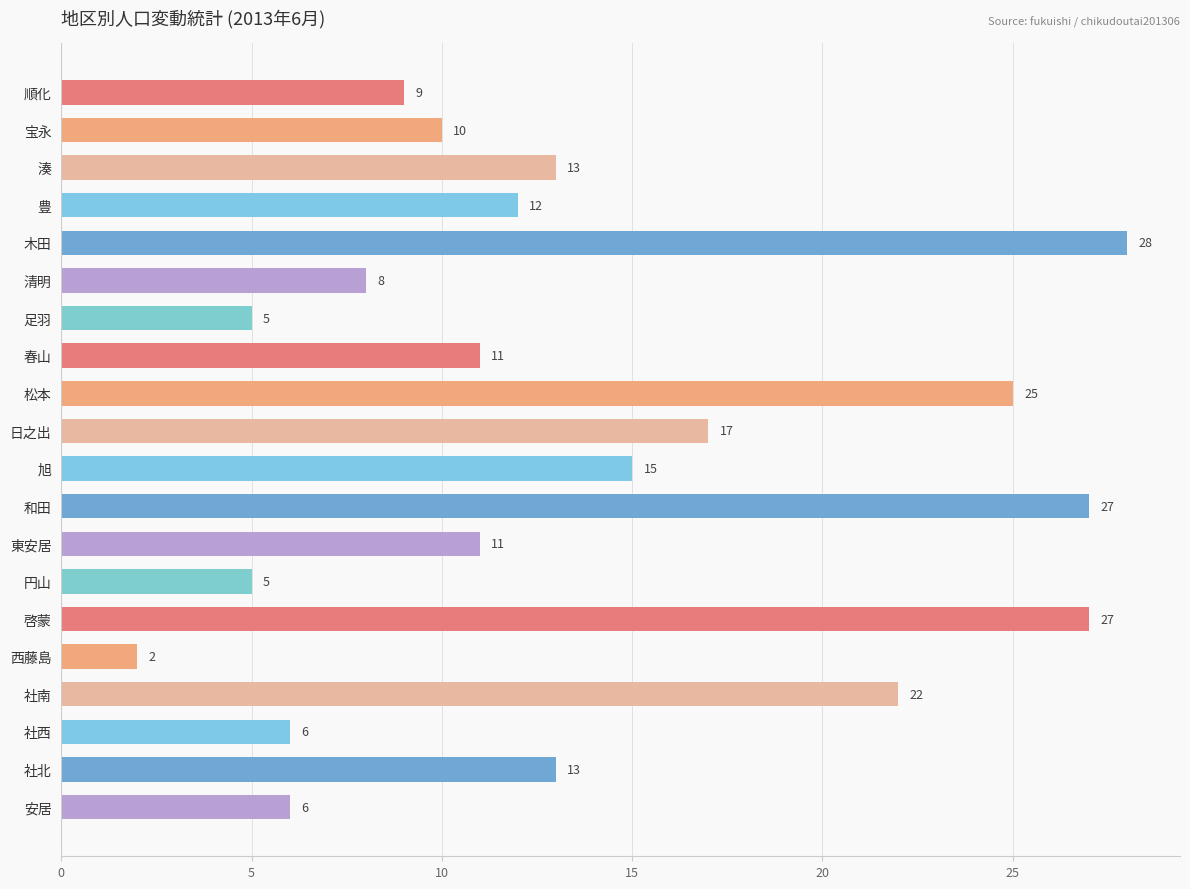

Which label corresponds to the smallest value in the chart?

西藤島